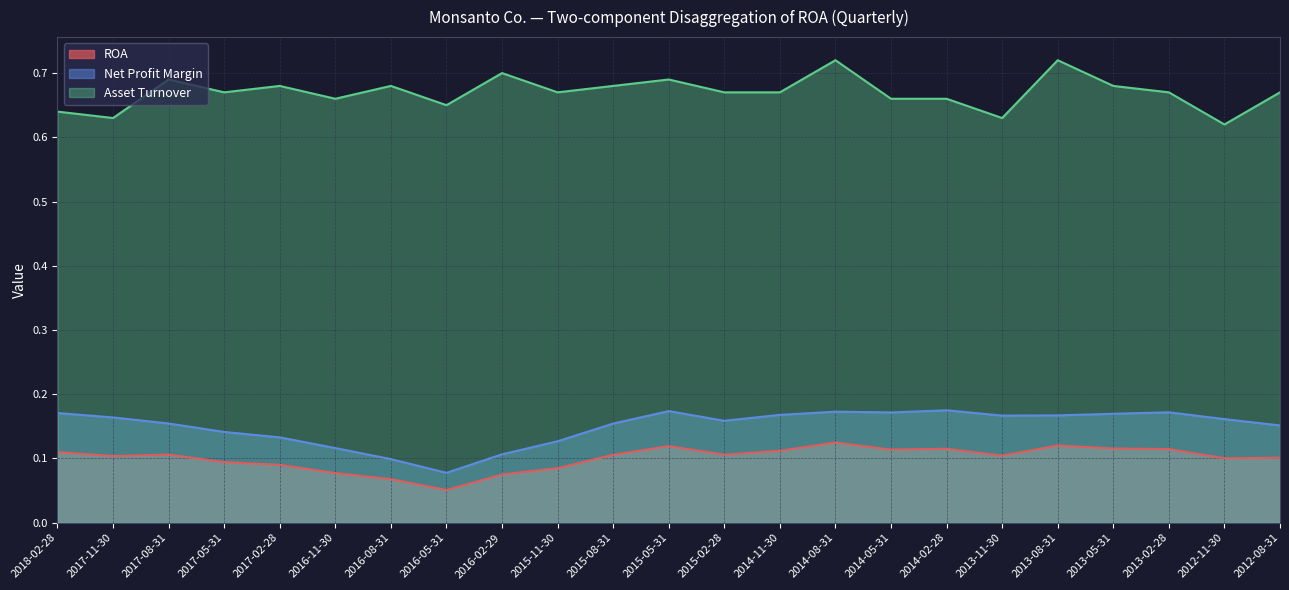

Reading left to right, extract all data points from this chart.

ROA: 2018-02-28=0.1	2017-11-30=0.1	2017-08-31=0.1	2017-05-31=0.1	2017-02-28=0.1	2016-11-30=0.1	2016-08-31=0.1	2016-05-31=0.1	2016-02-29=0.1	2015-11-30=0.1	2015-08-31=0.1	2015-05-31=0.1	2015-02-28=0.1	2014-11-30=0.1	2014-08-31=0.1	2014-05-31=0.1	2014-02-28=0.1	2013-11-30=0.1	2013-08-31=0.1	2013-05-31=0.1	2013-02-28=0.1	2012-11-30=0.1	2012-08-31=0.1
Net Profit Margin: 2018-02-28=0.2	2017-11-30=0.2	2017-08-31=0.2	2017-05-31=0.1	2017-02-28=0.1	2016-11-30=0.1	2016-08-31=0.1	2016-05-31=0.1	2016-02-29=0.1	2015-11-30=0.1	2015-08-31=0.2	2015-05-31=0.2	2015-02-28=0.2	2014-11-30=0.2	2014-08-31=0.2	2014-05-31=0.2	2014-02-28=0.2	2013-11-30=0.2	2013-08-31=0.2	2013-05-31=0.2	2013-02-28=0.2	2012-11-30=0.2	2012-08-31=0.2
Asset Turnover: 2018-02-28=0.6	2017-11-30=0.6	2017-08-31=0.7	2017-05-31=0.7	2017-02-28=0.7	2016-11-30=0.7	2016-08-31=0.7	2016-05-31=0.7	2016-02-29=0.7	2015-11-30=0.7	2015-08-31=0.7	2015-05-31=0.7	2015-02-28=0.7	2014-11-30=0.7	2014-08-31=0.7	2014-05-31=0.7	2014-02-28=0.7	2013-11-30=0.6	2013-08-31=0.7	2013-05-31=0.7	2013-02-28=0.7	2012-11-30=0.6	2012-08-31=0.7